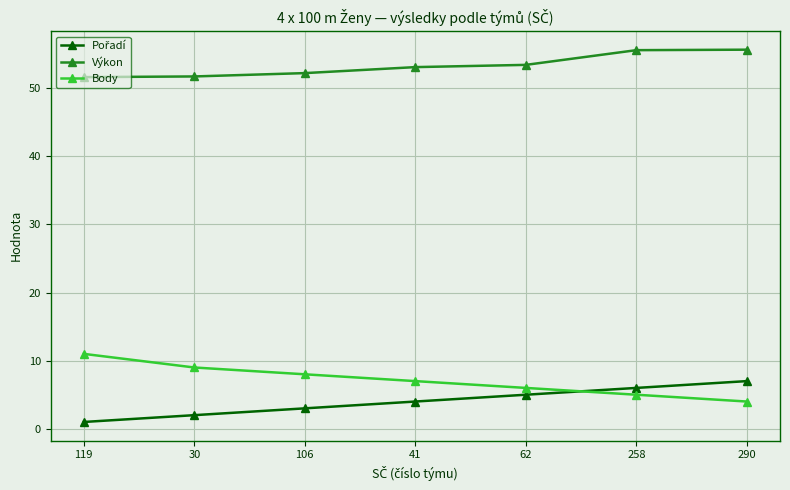

Which series has the largest total across all categories?

Výkon